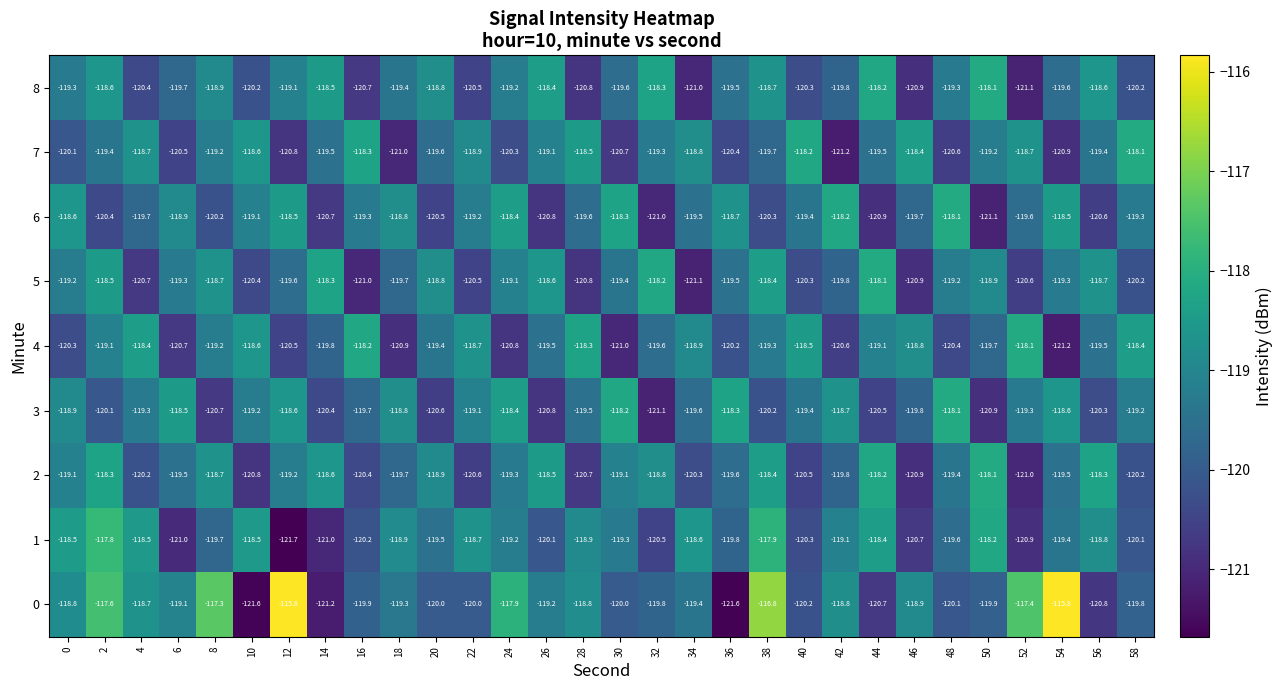

At how many categories does at least one series exceed -119?

30